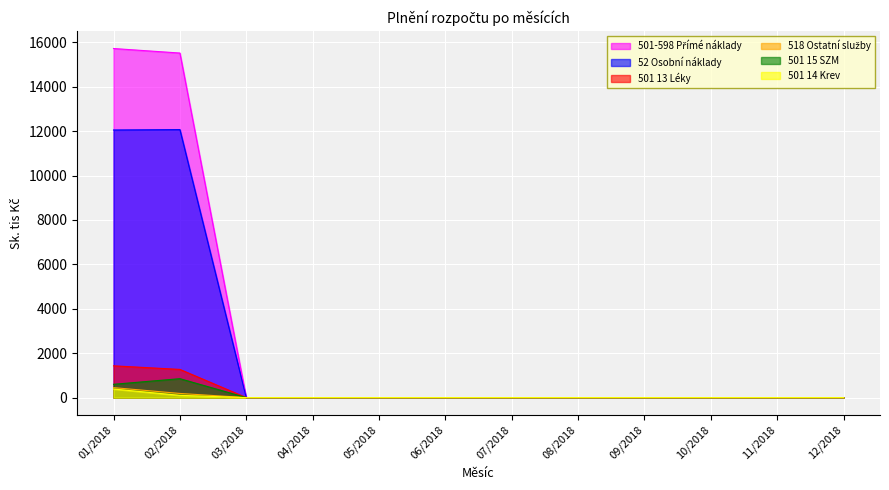

What is the label of the 9th point from the left?

09/2018